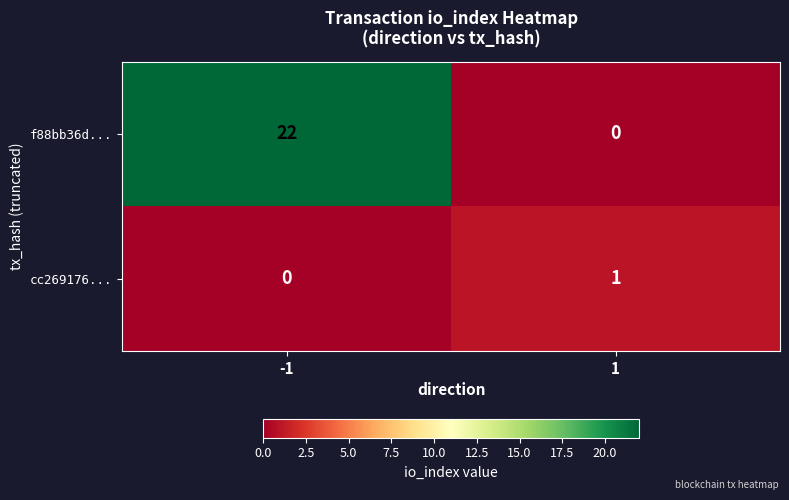

The value of f88bb36d... at 1 is 0. True or false?

True